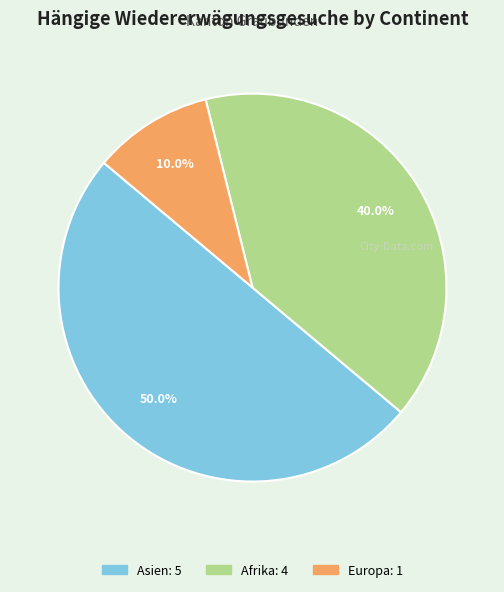

To the nearest percent, what percentage of the pie is Europa?

10%